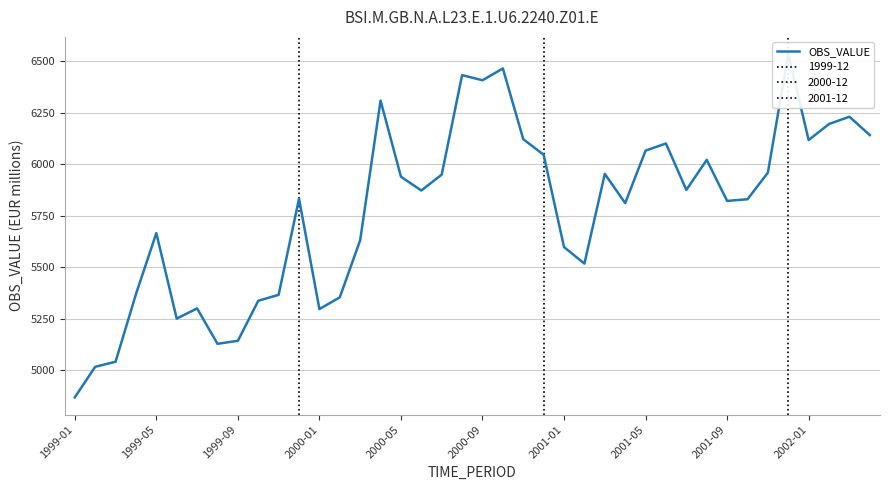

What is the value of the 30th point from the left?

6100.1